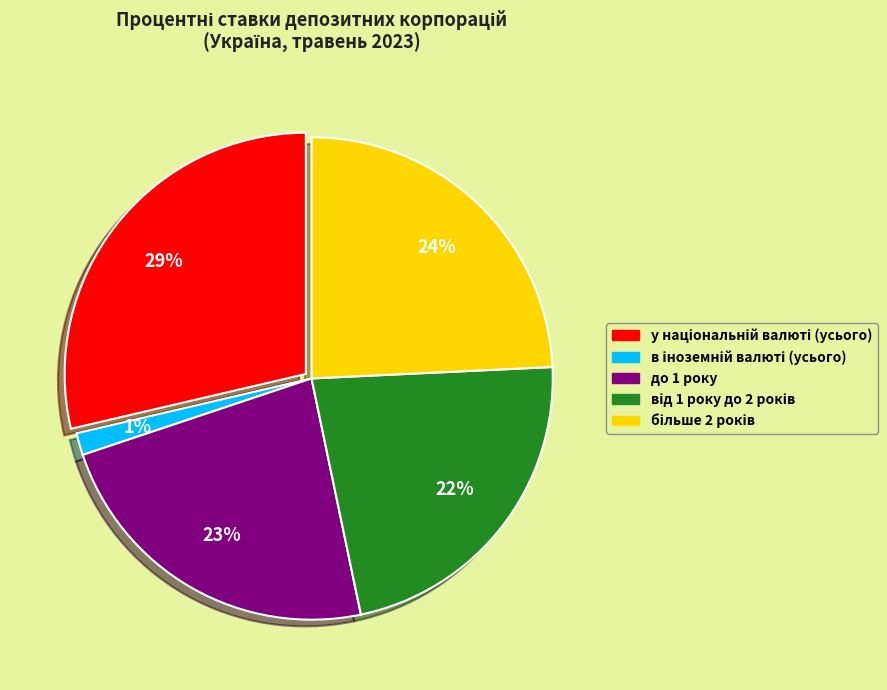

Is there any slice that represents more than half of the pie?

No